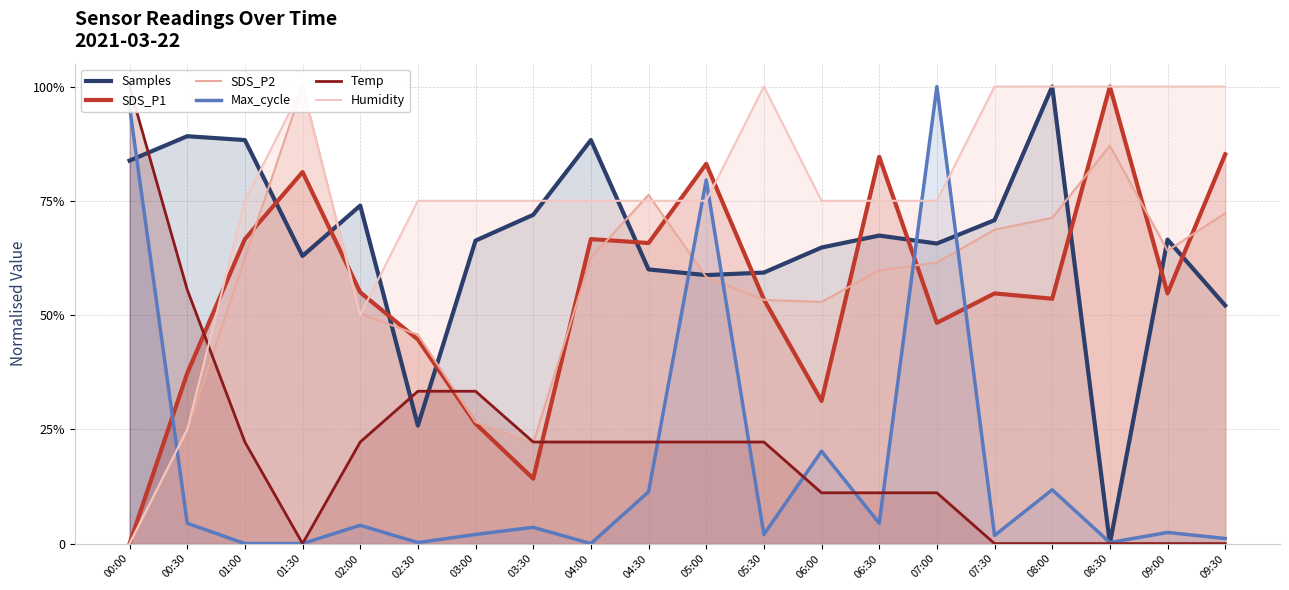

Which series has the widest spread of values?

Samples